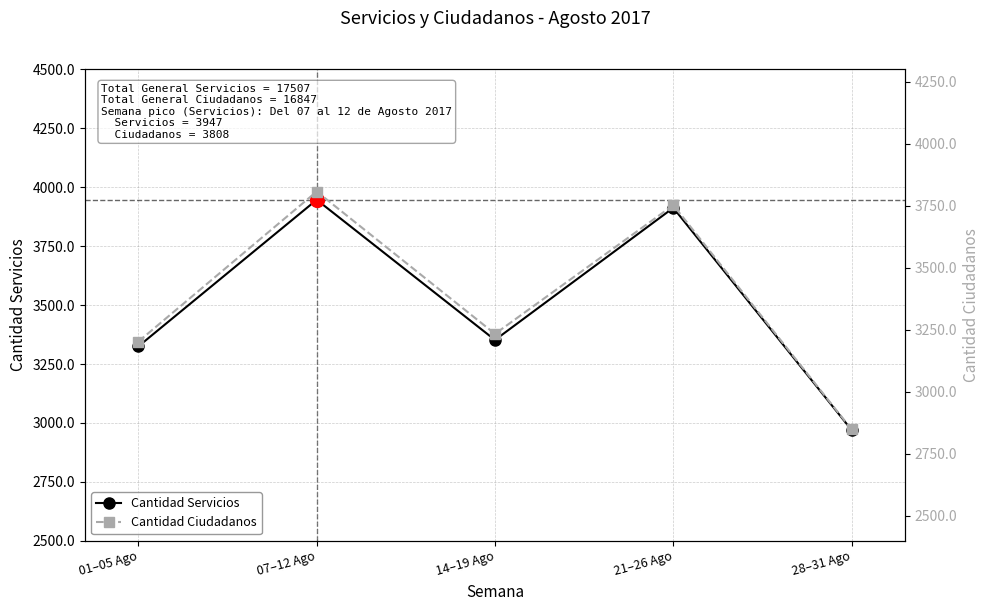

True or false: Cantidad Ciudadanos has a value of 2849 at 28–31 Ago.

True